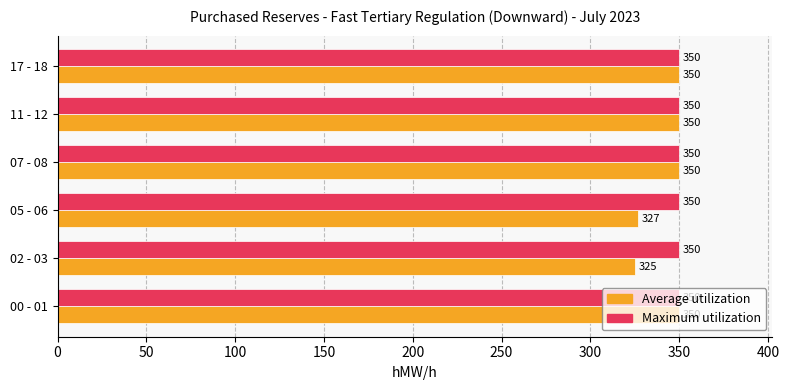

Which series has the largest range (max minus min)?

Average utilization